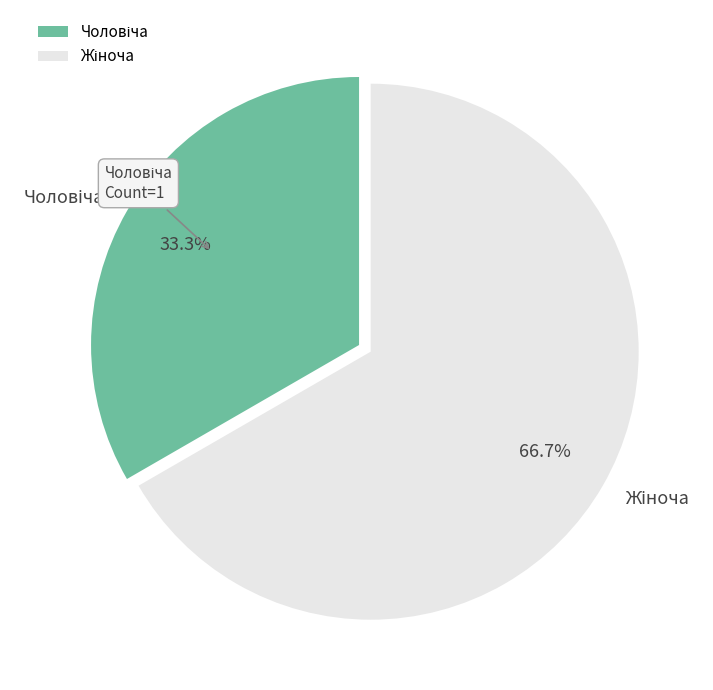

Count the number of slices in the pie.

2